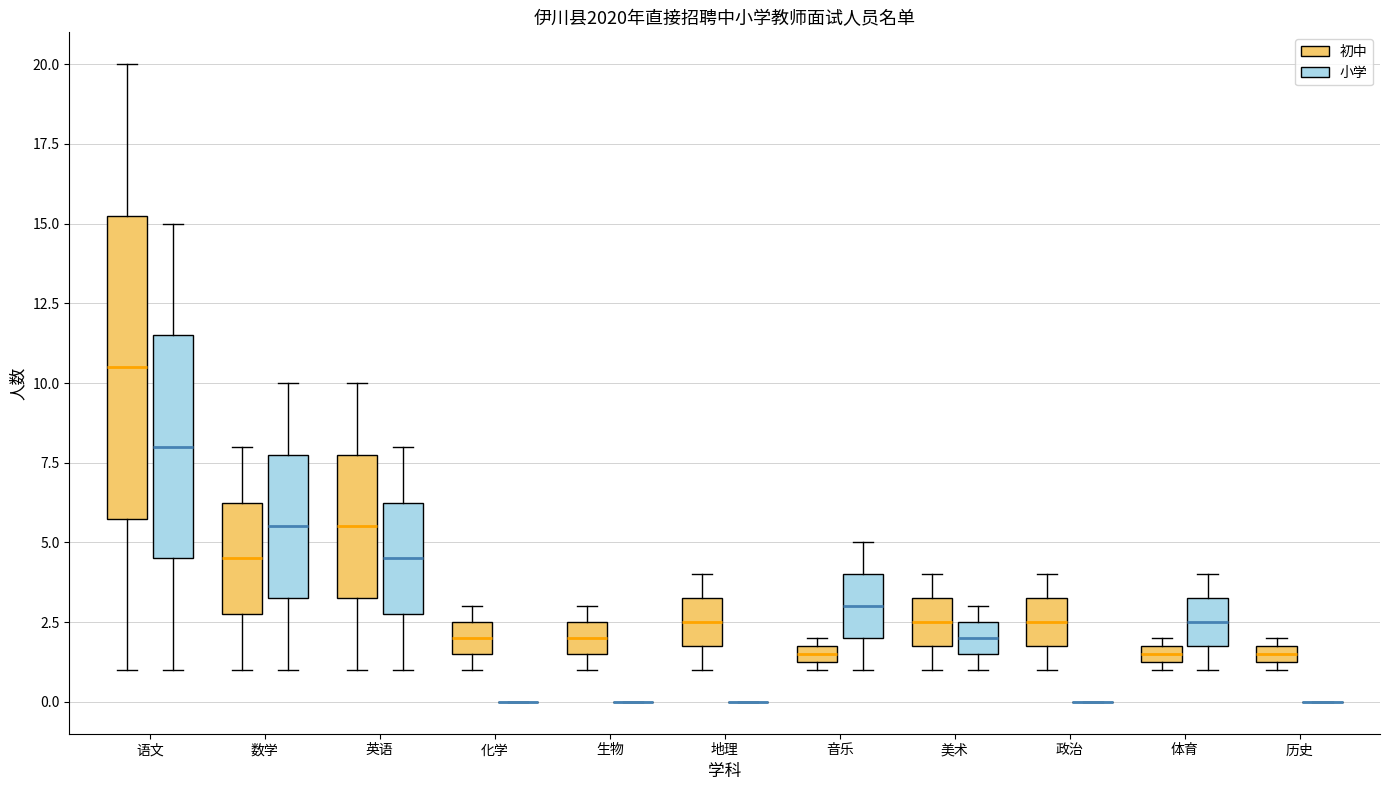

Comparing the boxes themselves (not the whiskers), which one is the tallest?

语文 (初中)